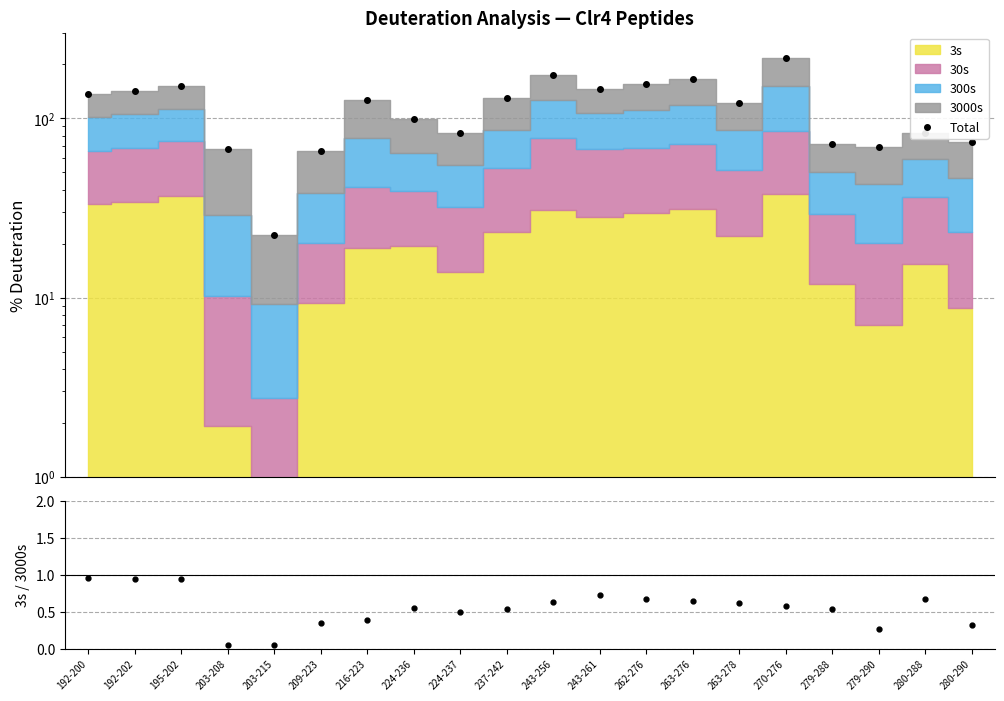

What position from the right is 279-290?

3